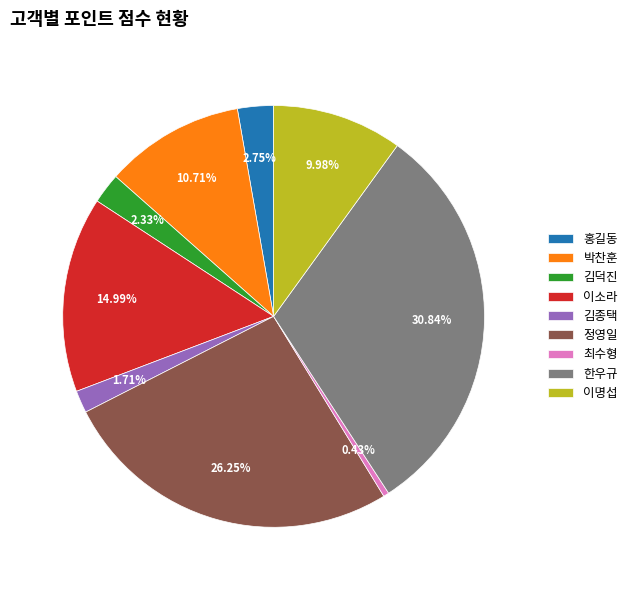

The 이소라 slice represents 2% of the pie. True or false?

False